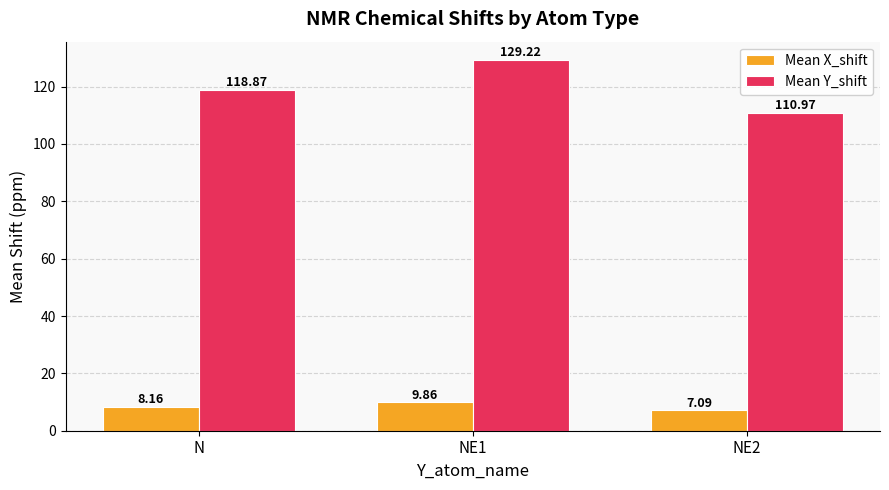

Is it true that Mean X_shift equals 13.4 at N?

False